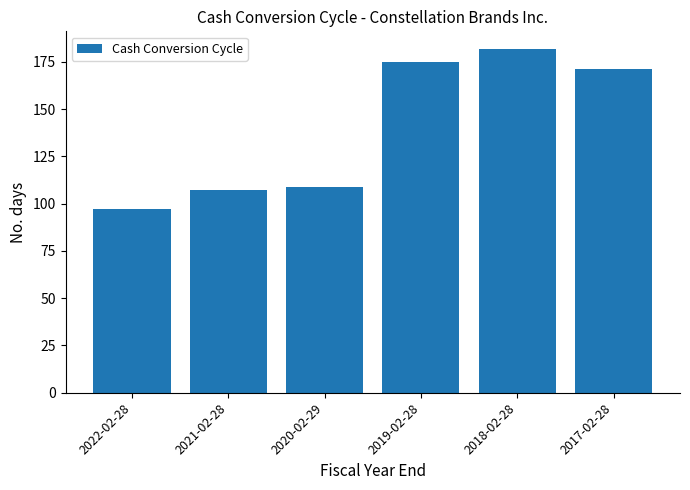

Reading left to right, transcribe all the data shown in this chart.

97	107	109	175	182	171